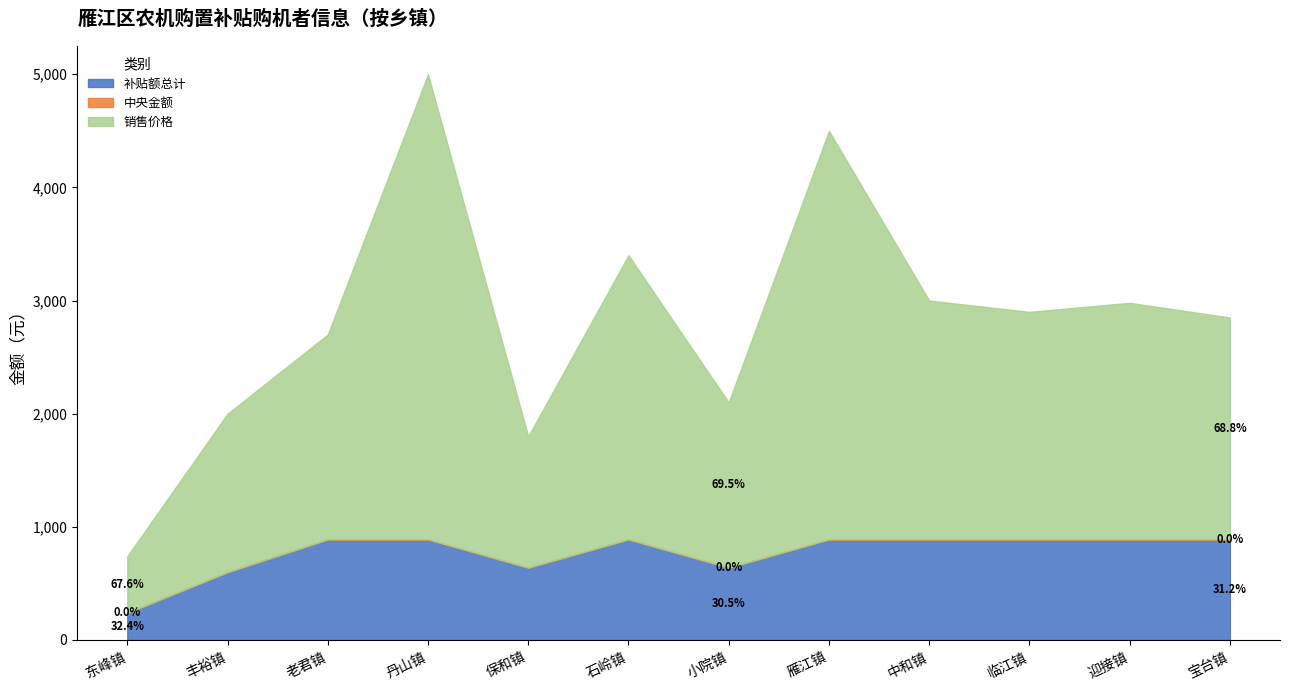

At which label does 中央金额 reach its peak?

老君镇